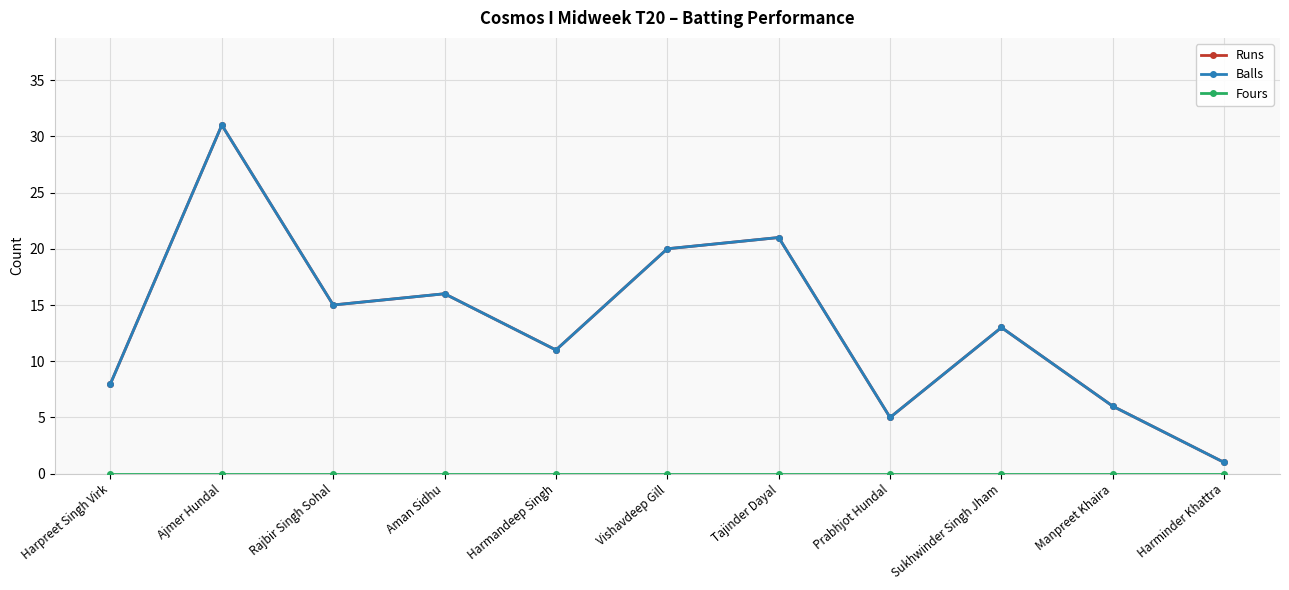

At which label is Fours closest to 0?

Harpreet Singh Virk